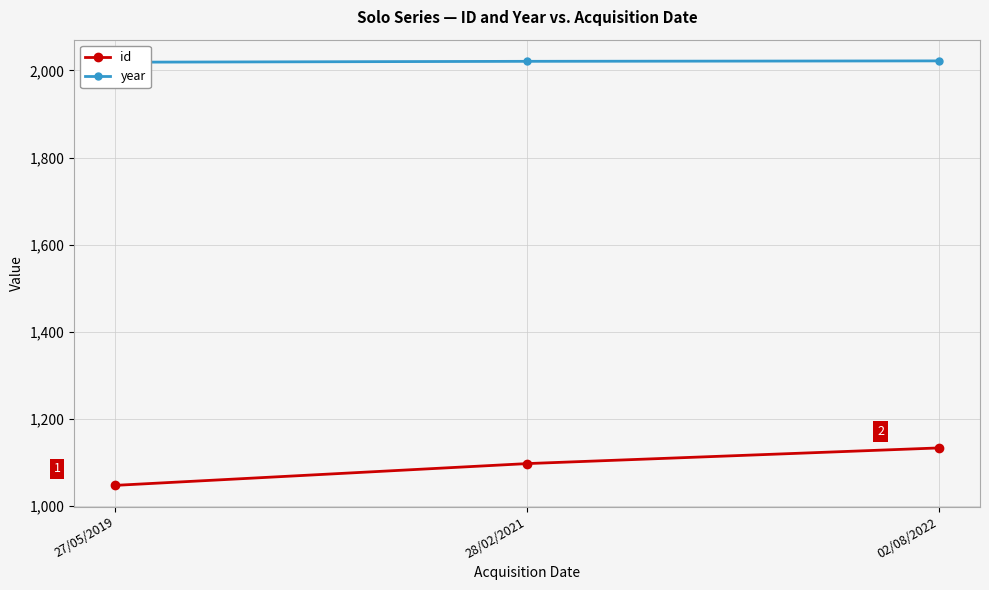

Is the value of year at 28/02/2021 greater than the value of id at 28/02/2021?

Yes